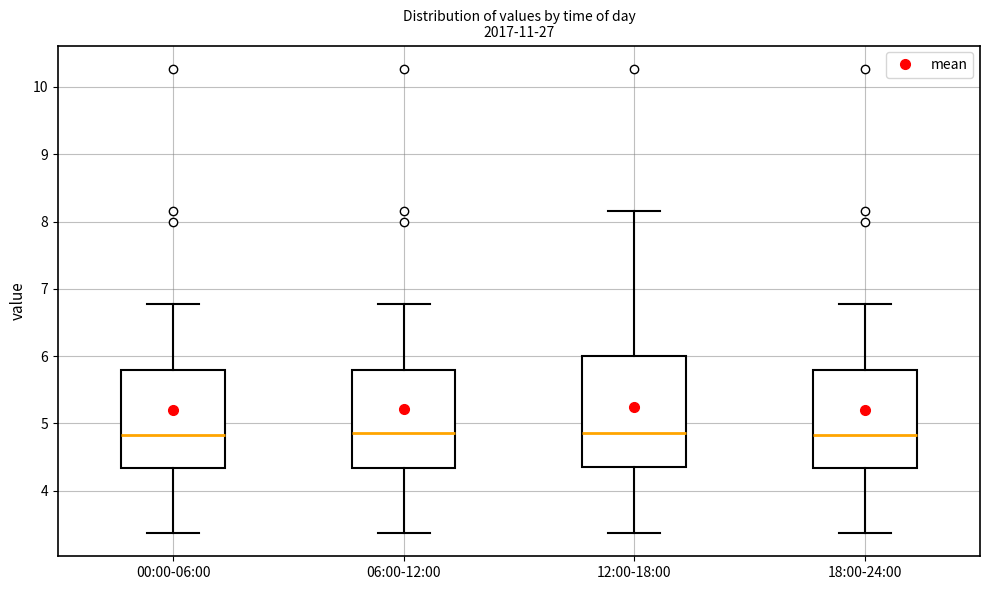

Where does the upper whisker of the box for 12:00-18:00 end on the y-axis? The values are not printed on the chart, so give them approximately, as read against the axis.

8.2